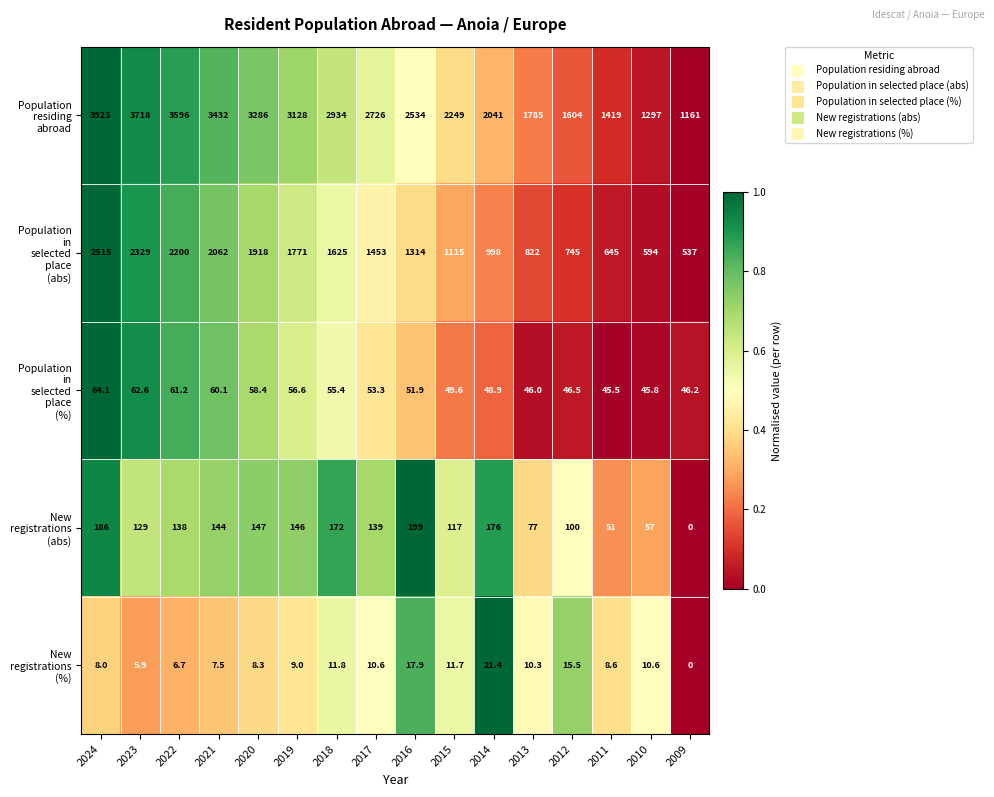

What is the maximum value shown in the chart?

3923.0